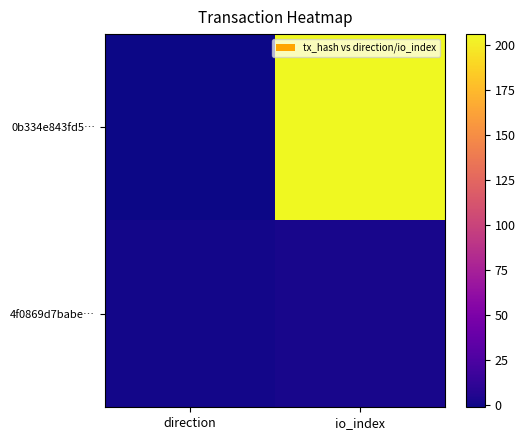

Reading right to left, list all the values displayed in this chart.

0b334e843fd5…: io_index=206	direction=-1
4f0869d7babe…: io_index=3	direction=1